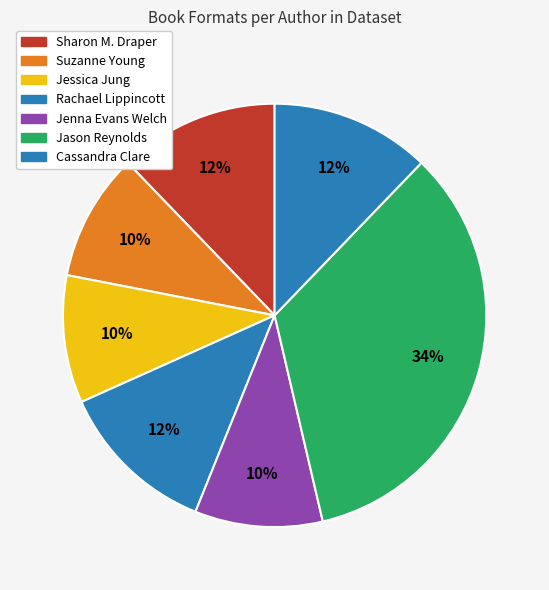

How many segments does this pie chart have?

7